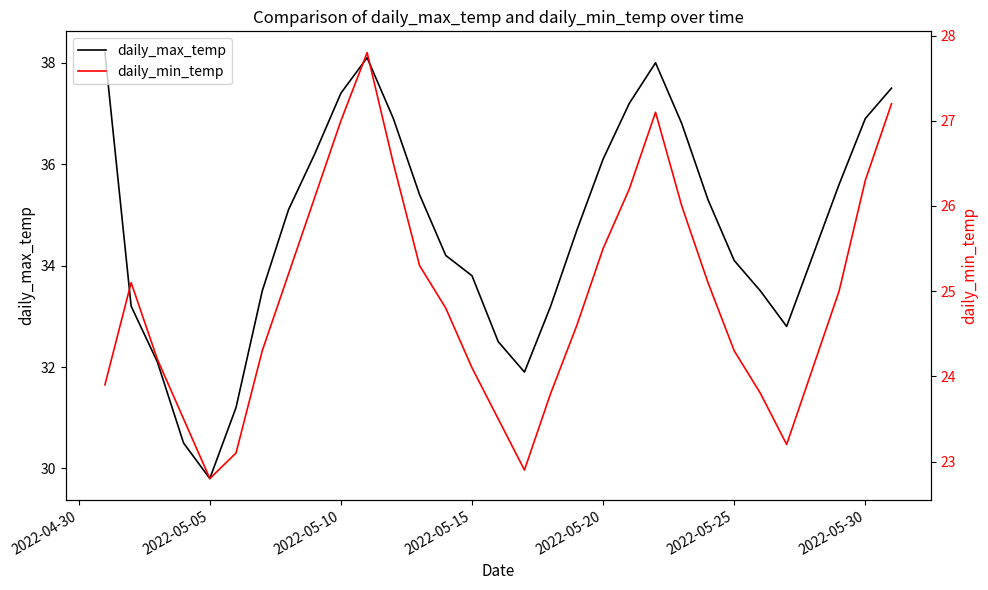

Reading right to left, list all the values displayed in this chart.

daily_max_temp: 37.5	36.9	35.6	34.2	32.8	33.5	34.1	35.3	36.8	38.0	37.2	36.1	34.7	33.2	31.9	32.5	33.8	34.2	35.4	36.9	38.1	37.4	36.2	35.1	33.5	31.2	29.8	30.5	32.1	33.2	38.2
daily_min_temp: 27.2	26.3	25.0	24.1	23.2	23.8	24.3	25.1	26.0	27.1	26.2	25.5	24.6	23.8	22.9	23.5	24.1	24.8	25.3	26.5	27.8	27.0	26.1	25.2	24.3	23.1	22.8	23.5	24.2	25.1	23.9